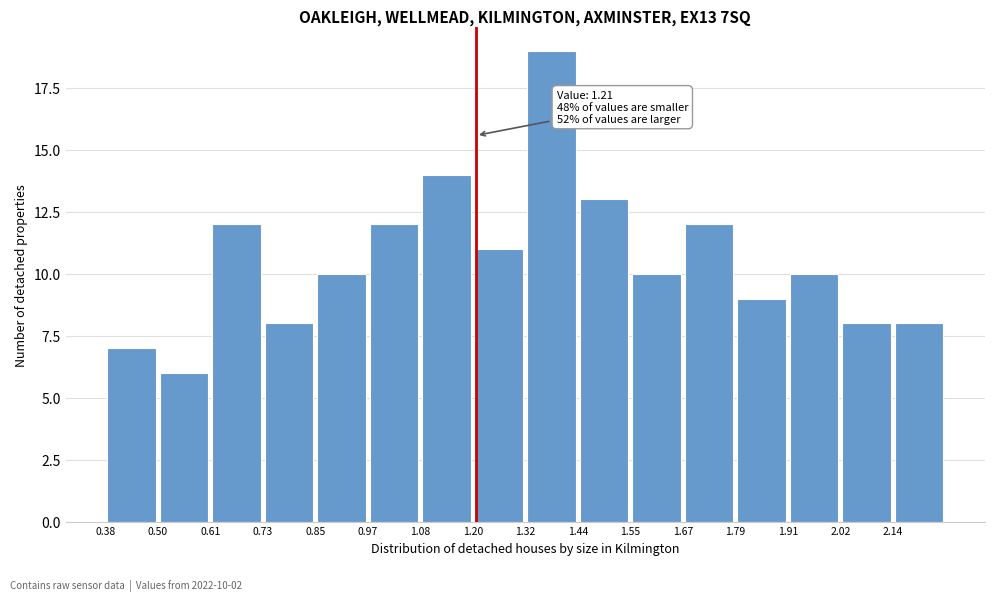

Over which range of the x-axis is the bar tallest?

1.32 to 1.44